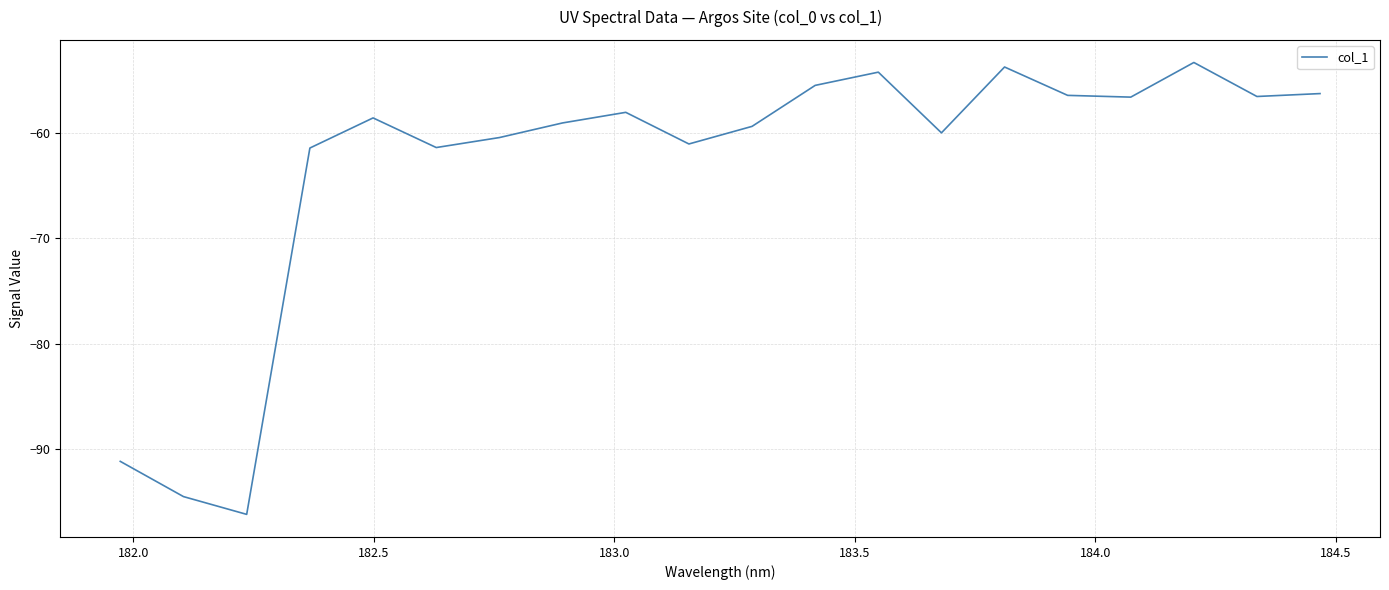

What is the minimum value shown in the chart?

-96.2